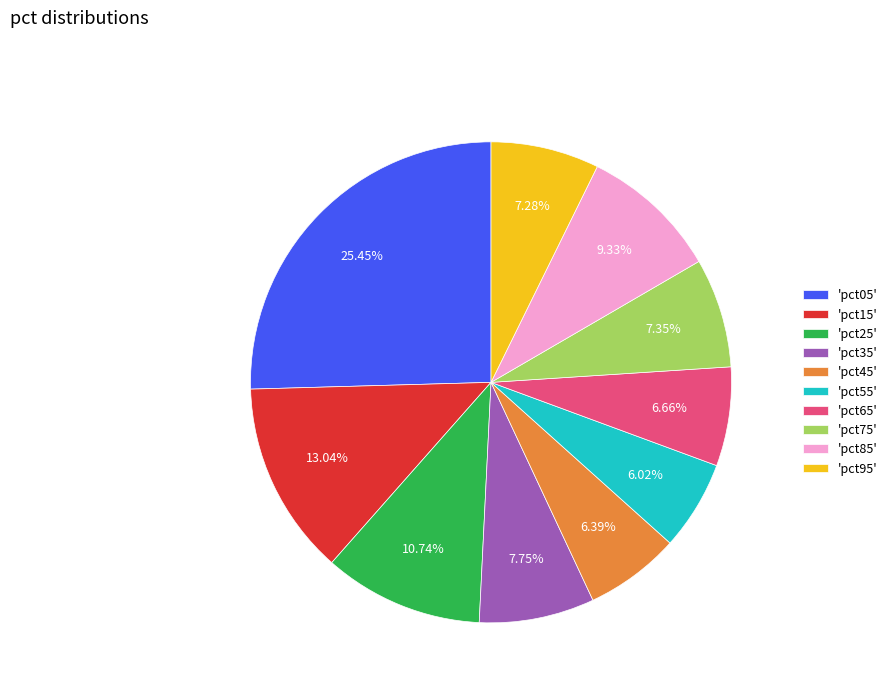

Between 'pct45' and 'pct85', which is larger?

'pct85'